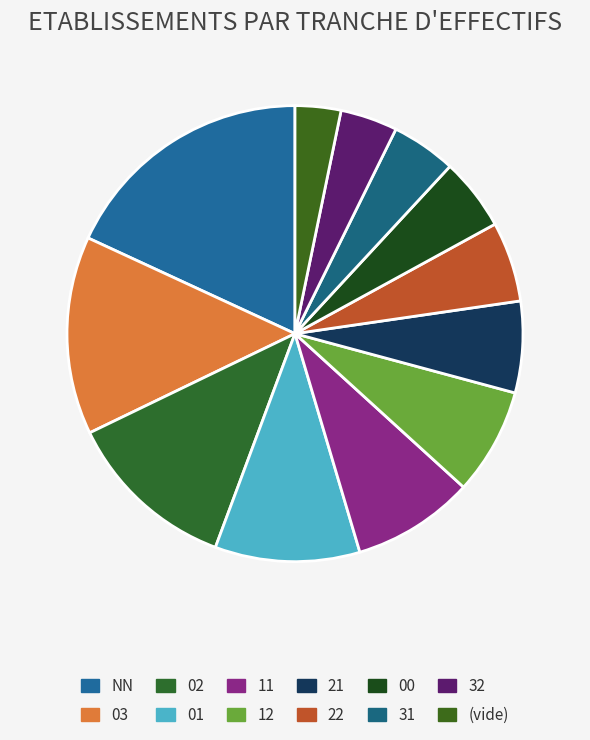

Count the number of slices in the pie.

12